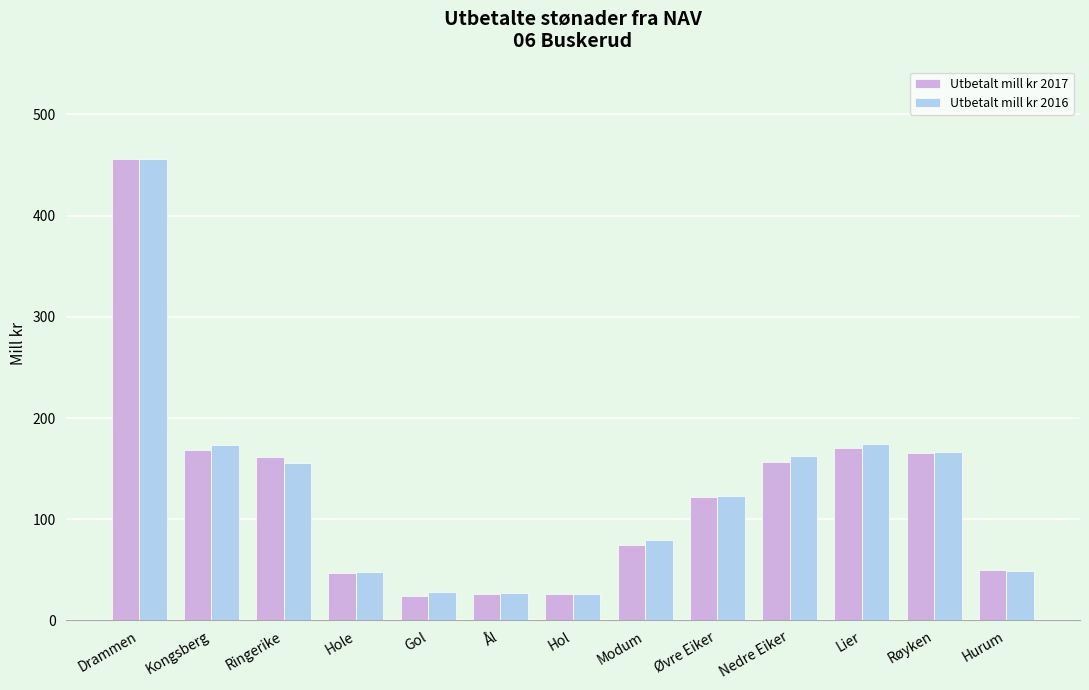

The Utbetalt mill kr 2017 series shows 75.0 at Modum. True or false?

True